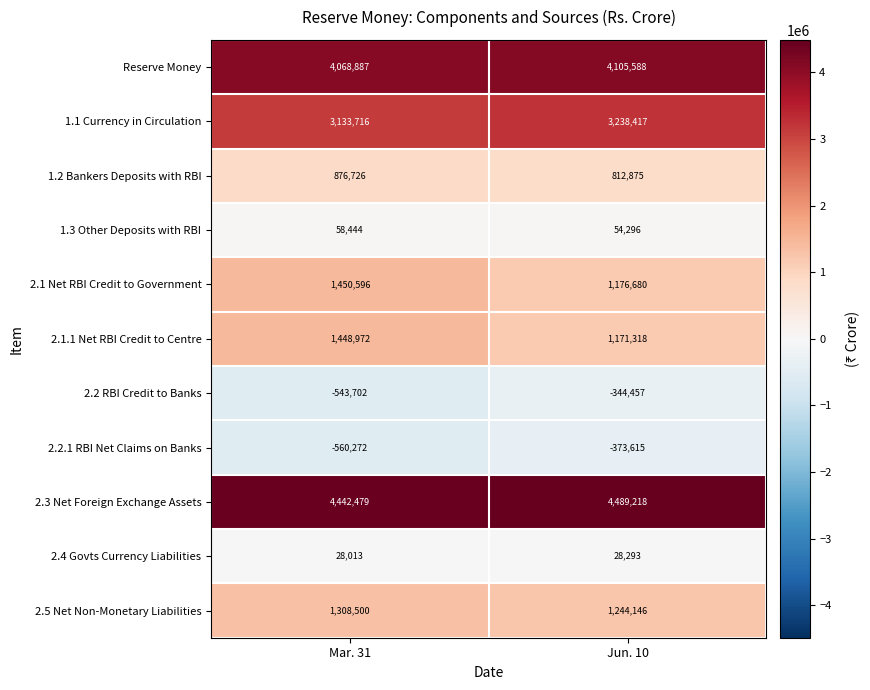

Count the number of data series in this chart.

11